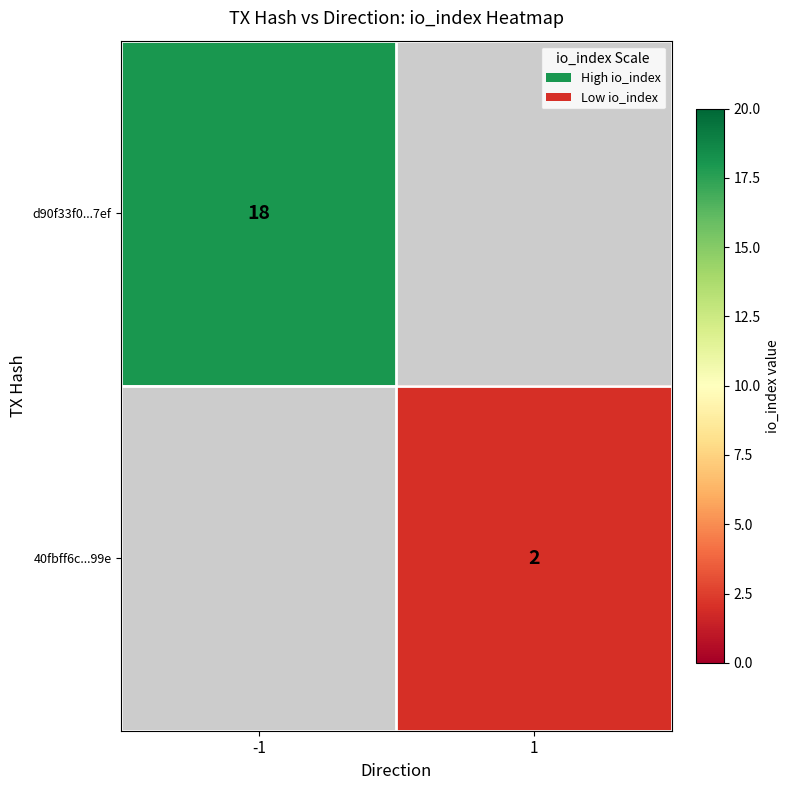

Is it true that d90f33f0...7ef equals 12 at -1?

False